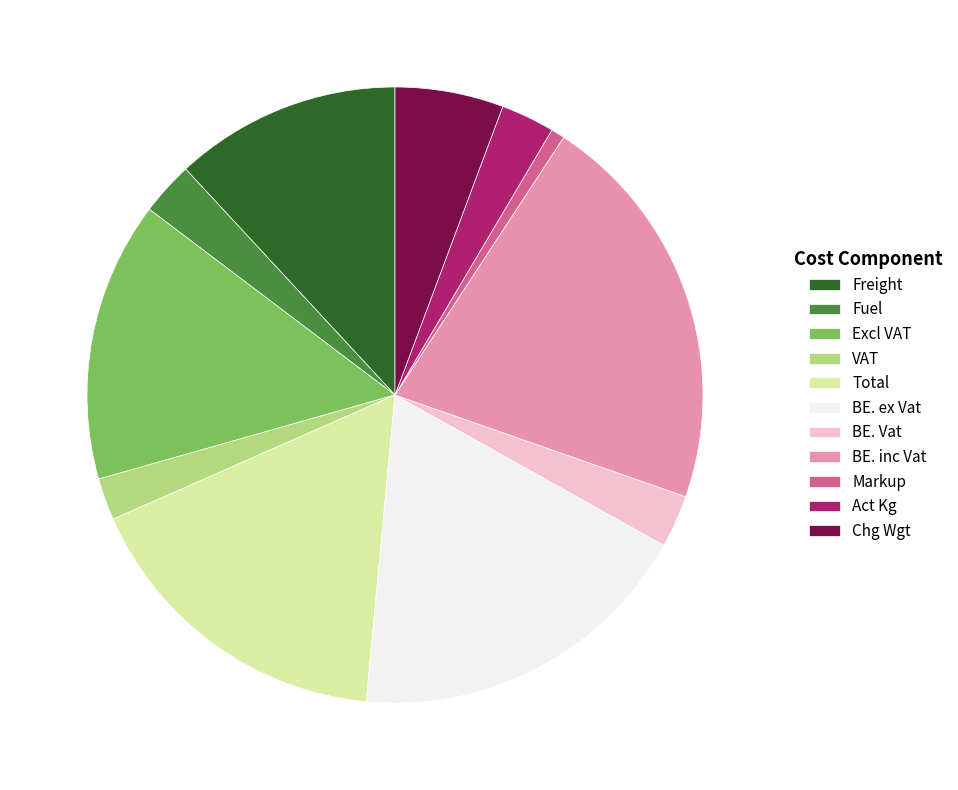

Does any single category account for the majority?

No